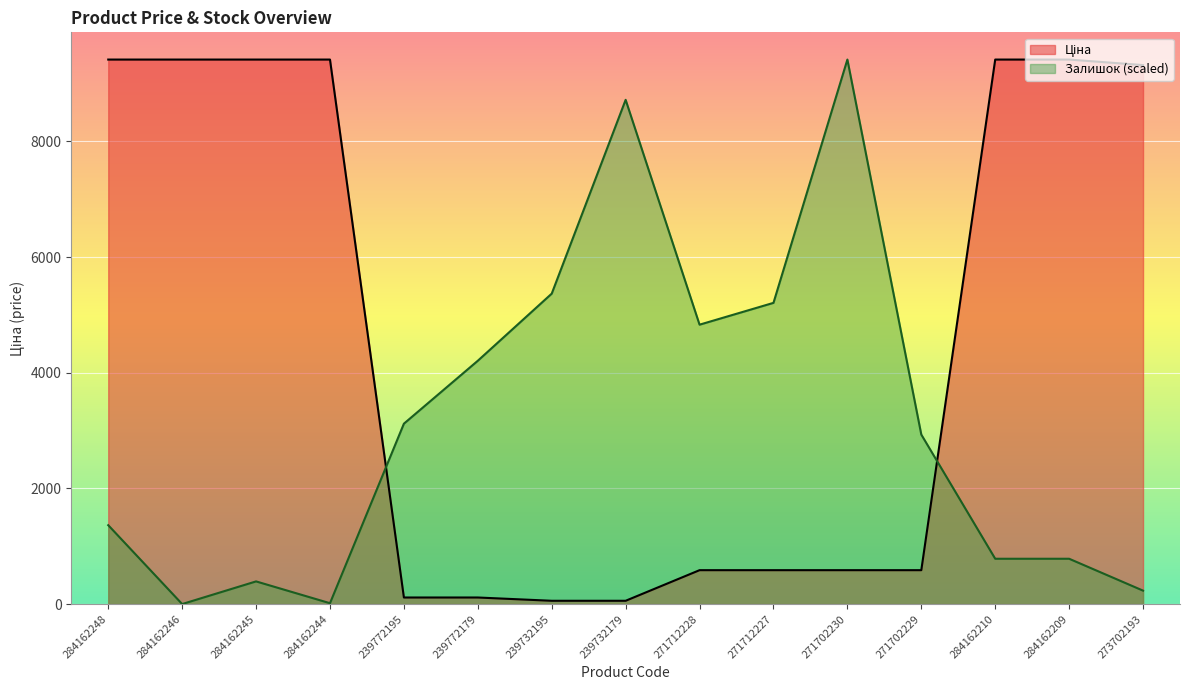

Is the value of Залишок at 271712228 greater than the value of Ціна at 284162246?

No